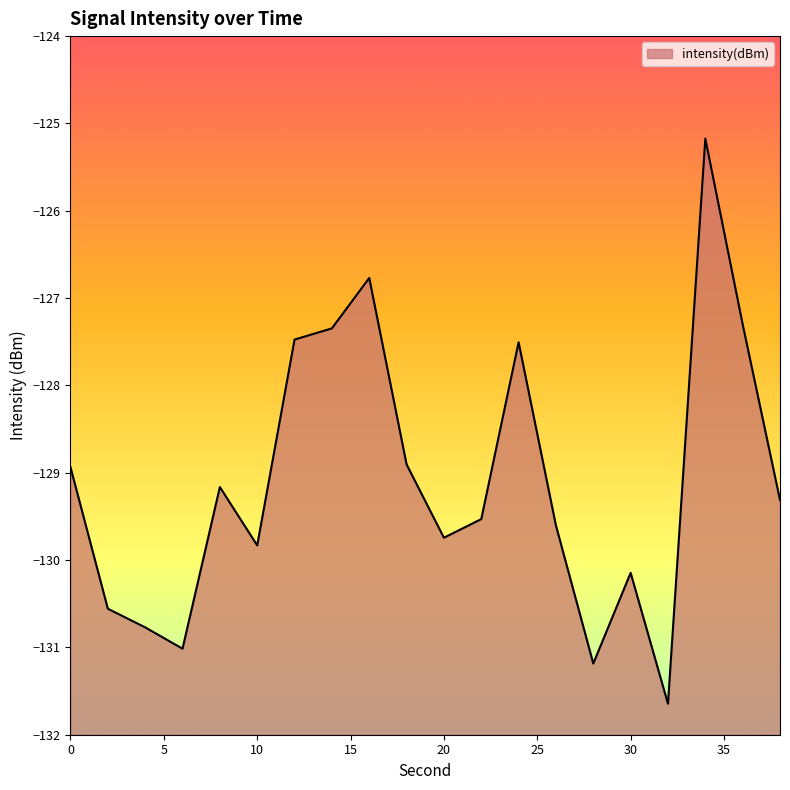

How many points are lower than both their immediate neighbors (excluding endpoints)?

5